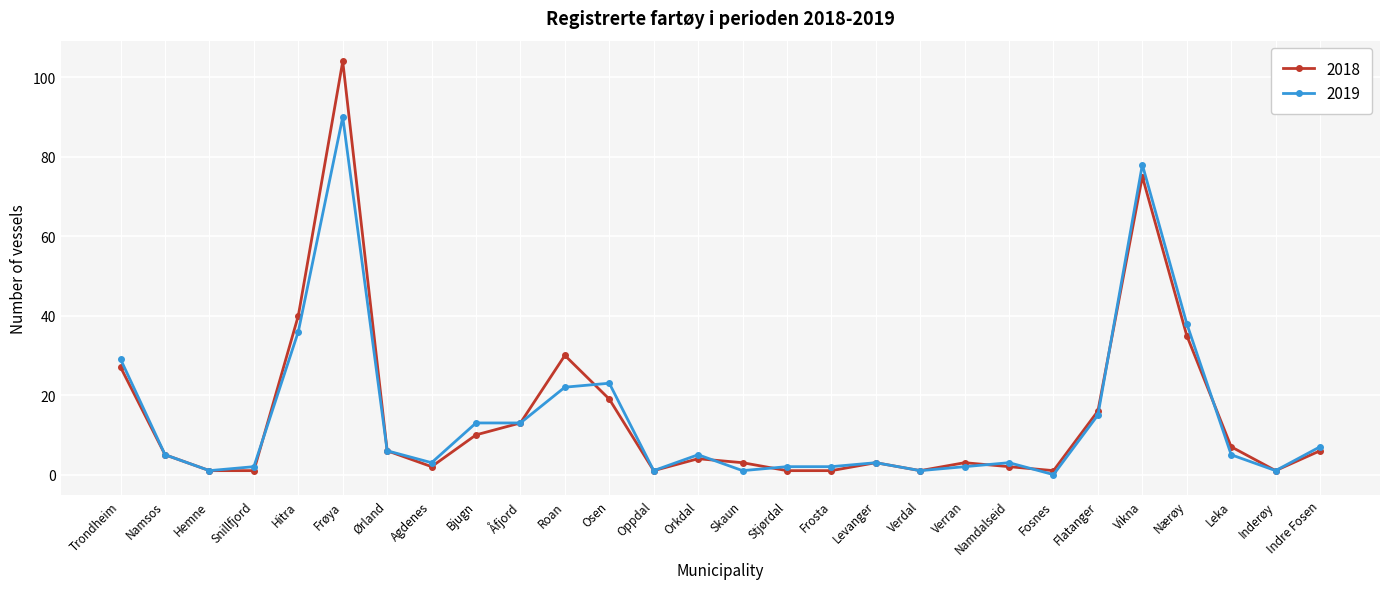

What is the highest value of the 2019 series?

90